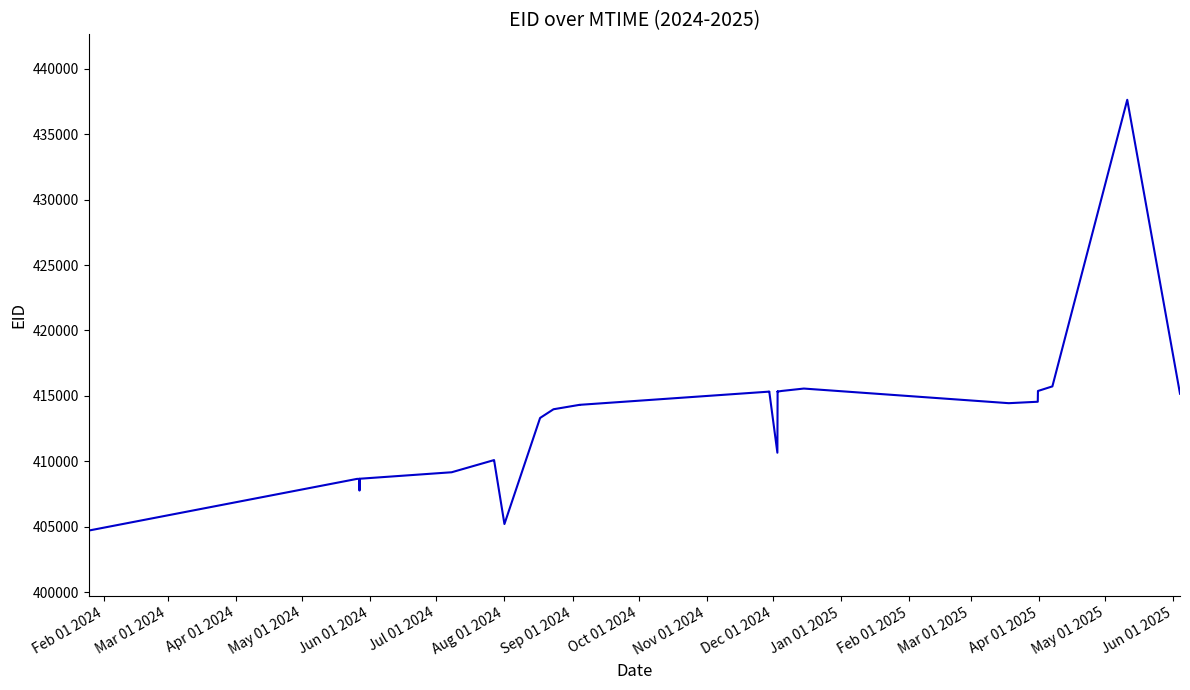

What value does the data have at Feb 01 2024, to the nearest 10?

404710